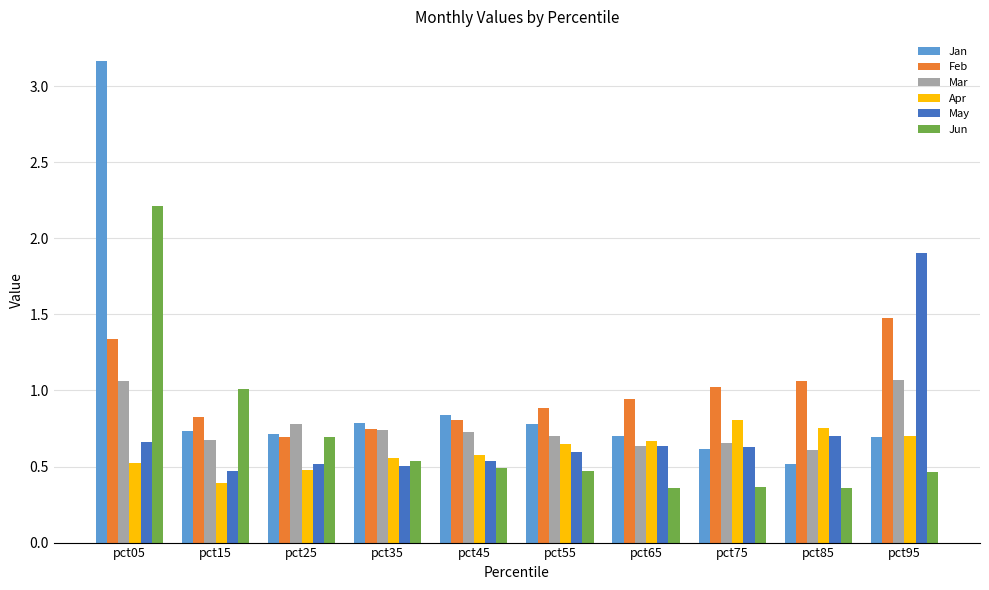

At which category does the chart reach its peak across all series?

pct05